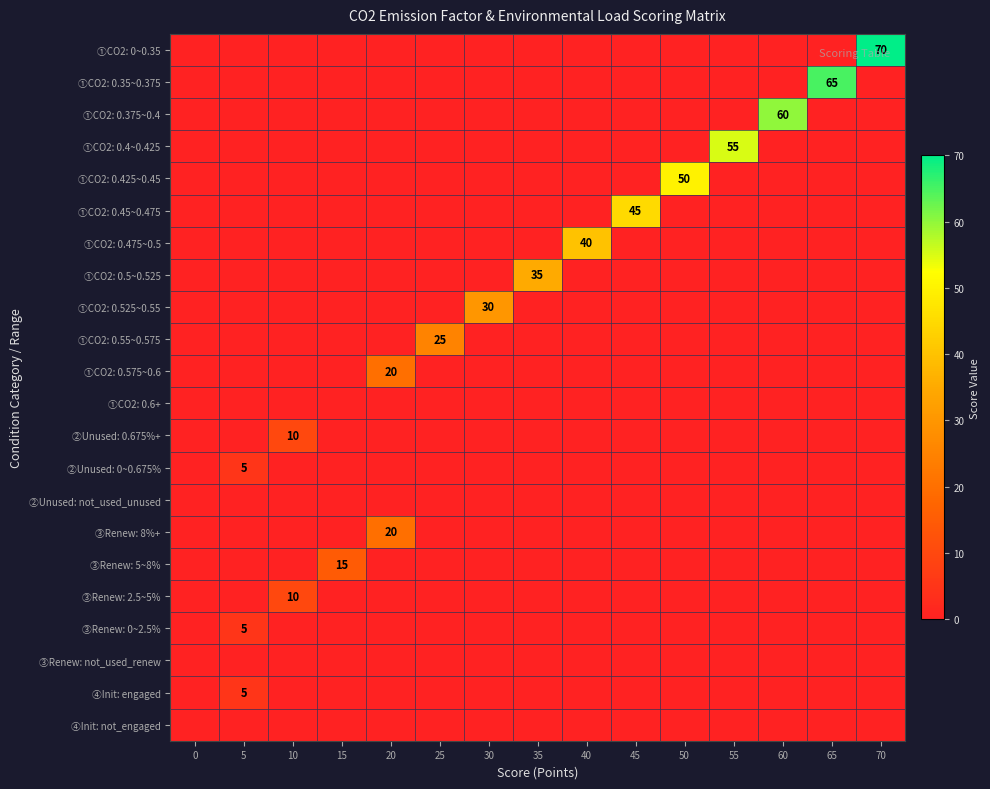

The value of ③Renew: 8%+ at 20 is 10. True or false?

False